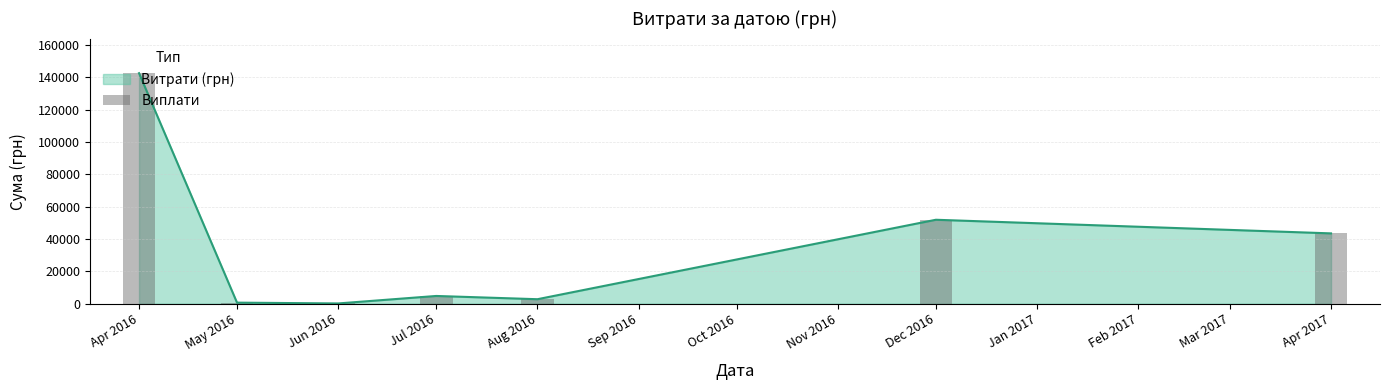

The value of Витрати (грн) at Apr 2016 is 55370.2. True or false?

False